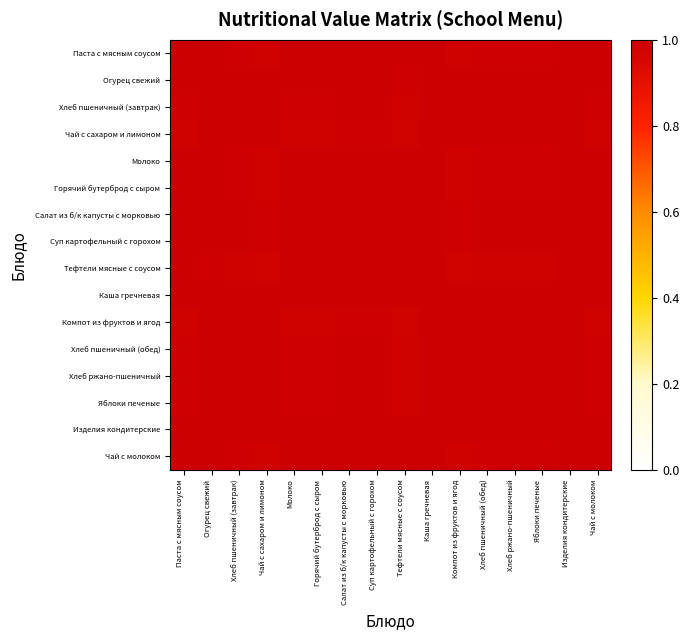

What is the smallest value displayed?

1.0